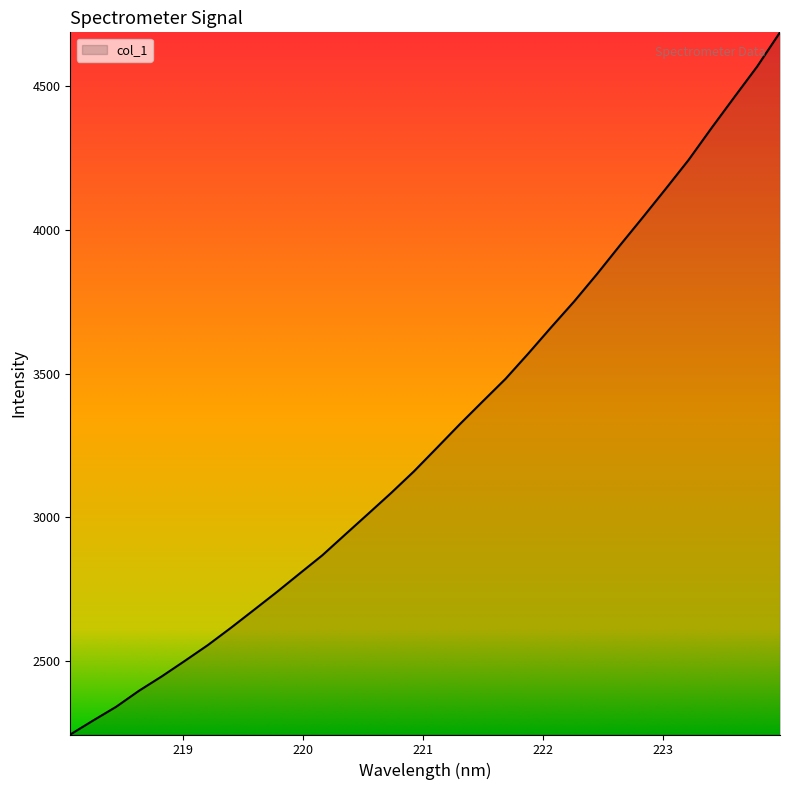

What is the maximum value shown in the chart?

4688.2